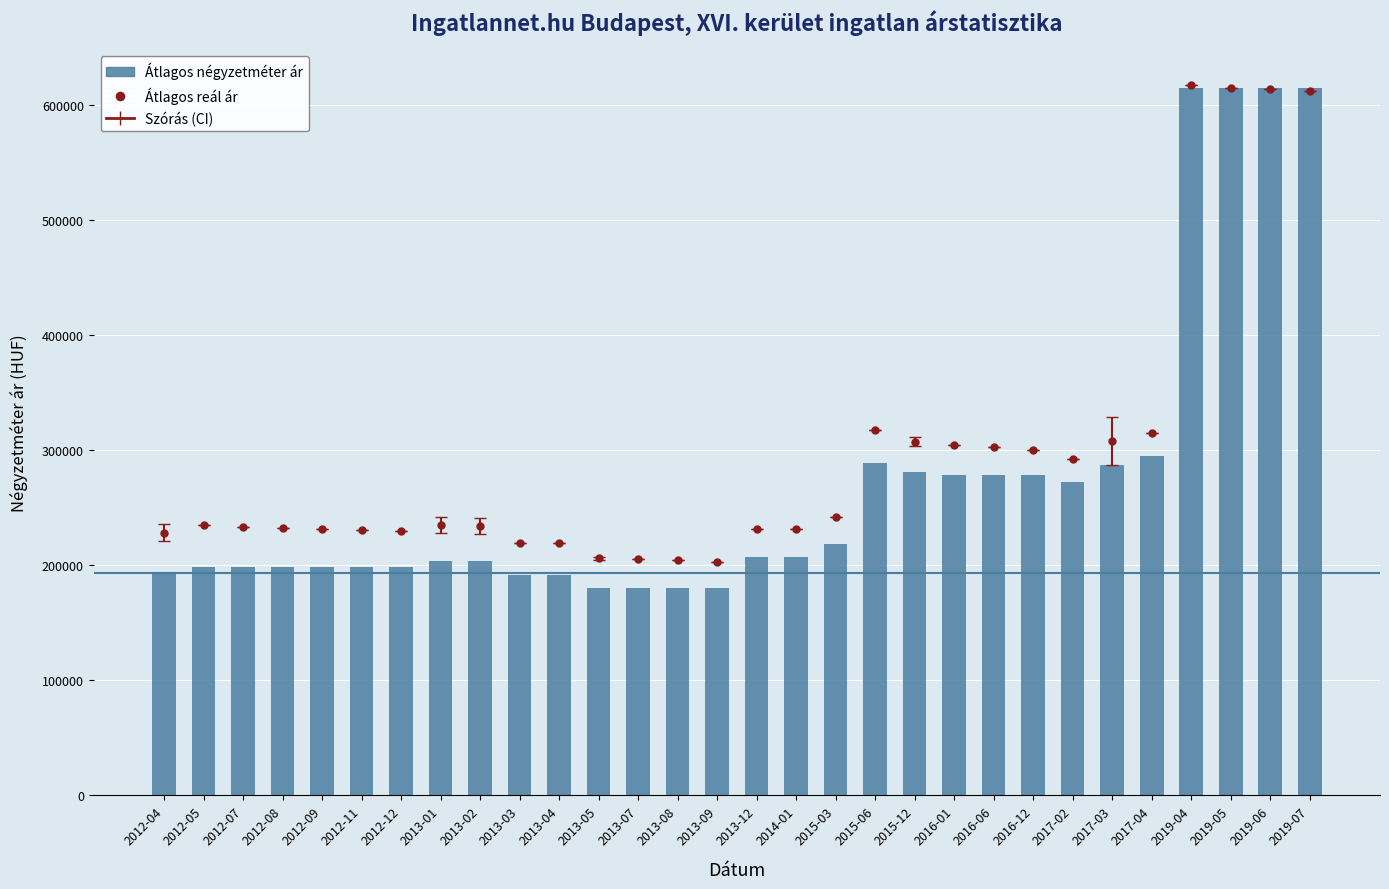

What is the ratio of the value at 2019-04 to the value at 2016-12?

2.2